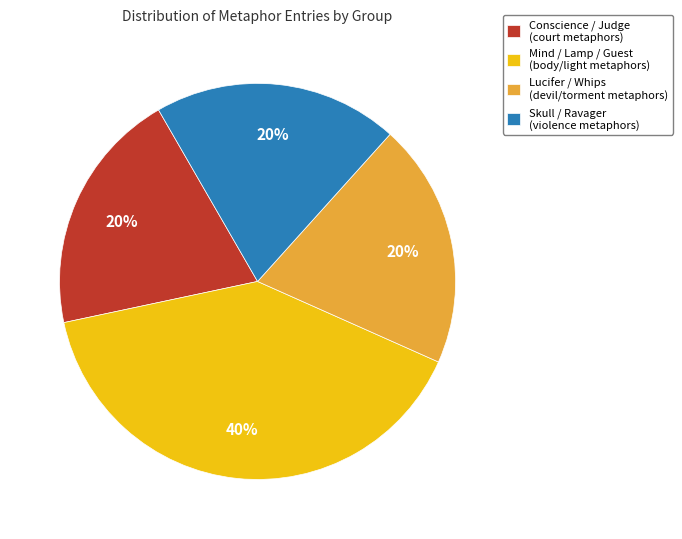

How many segments does this pie chart have?

4